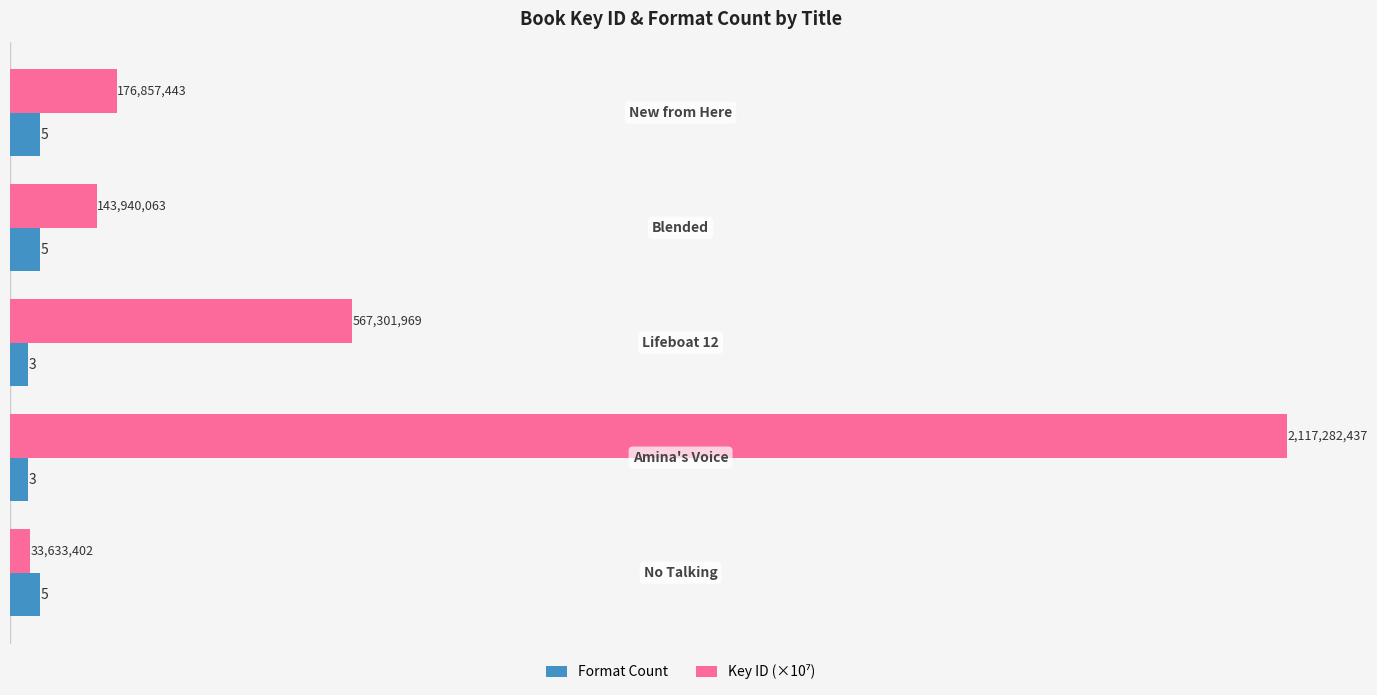

At which category does the chart reach its peak across all series?

Amina's Voice